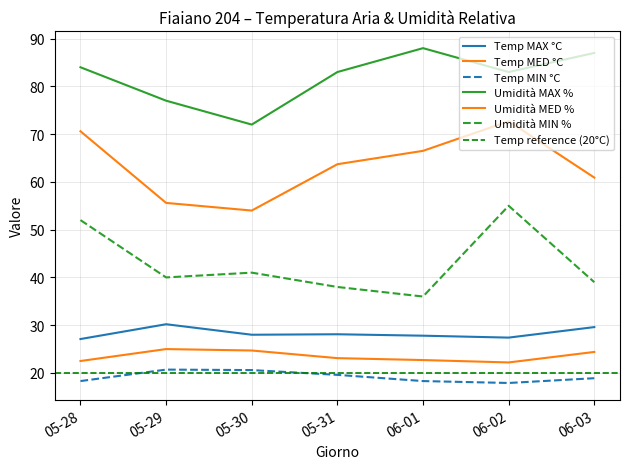

At which category is the sum across all series the highest?

06-02